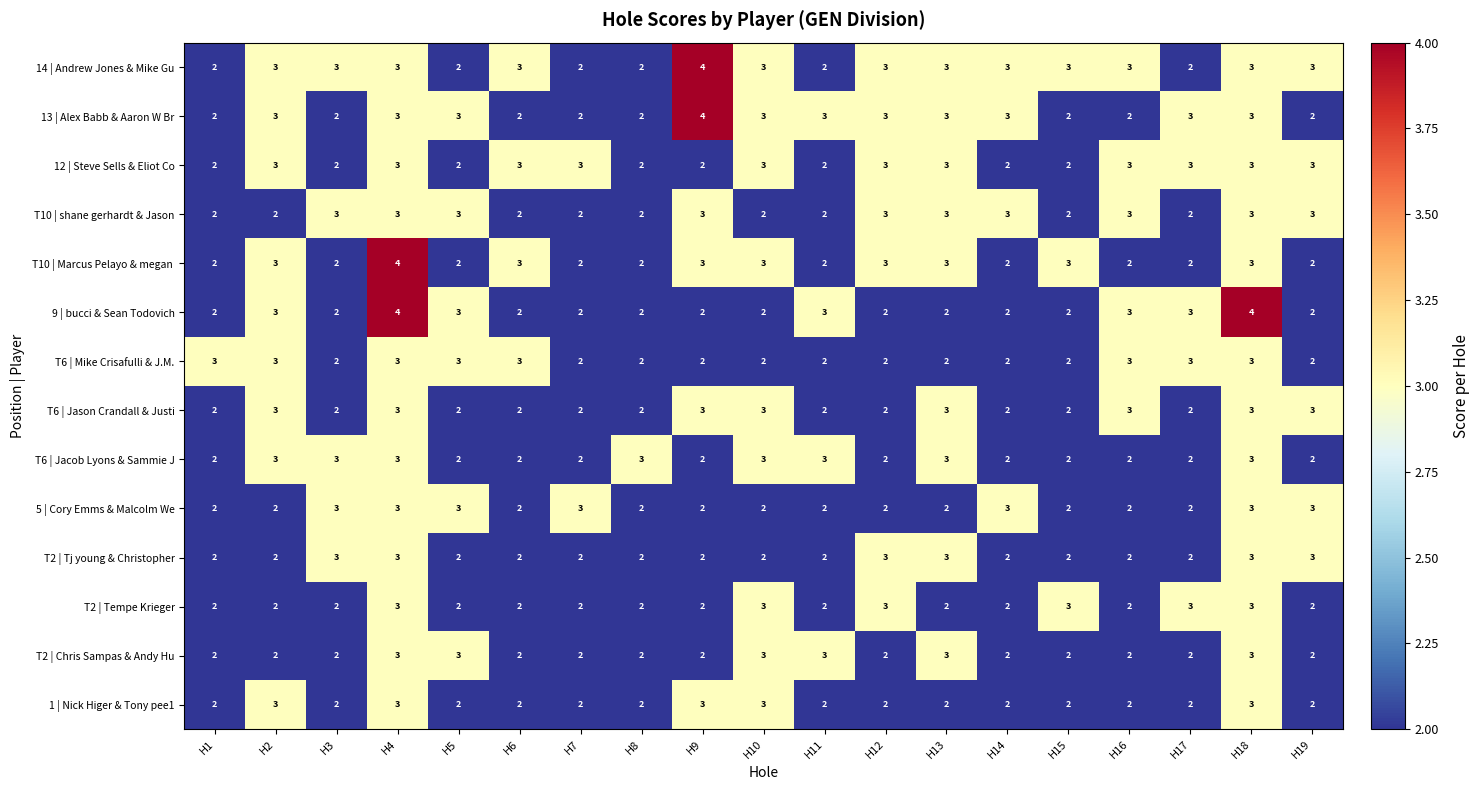

How many 13 | Alex Babb & Aaron W Br values are between 2 and 3?

18